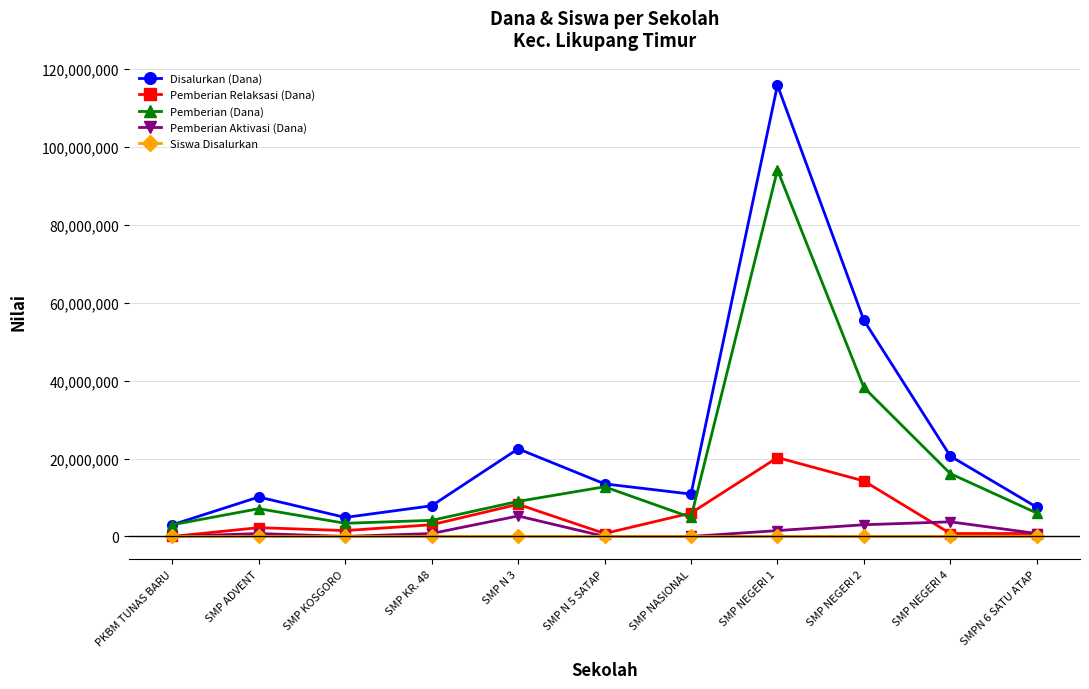

Which series has the largest total across all categories?

Disalurkan (Dana)